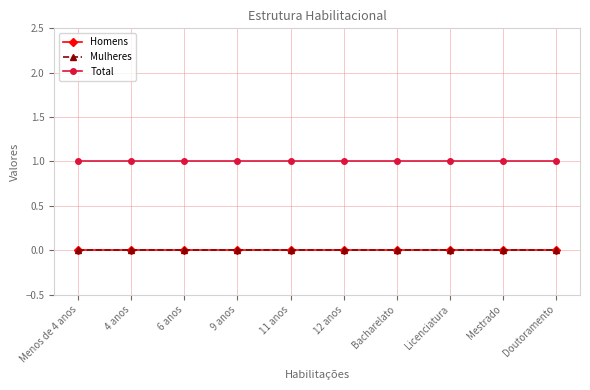

What is the highest value of the Total series?

1